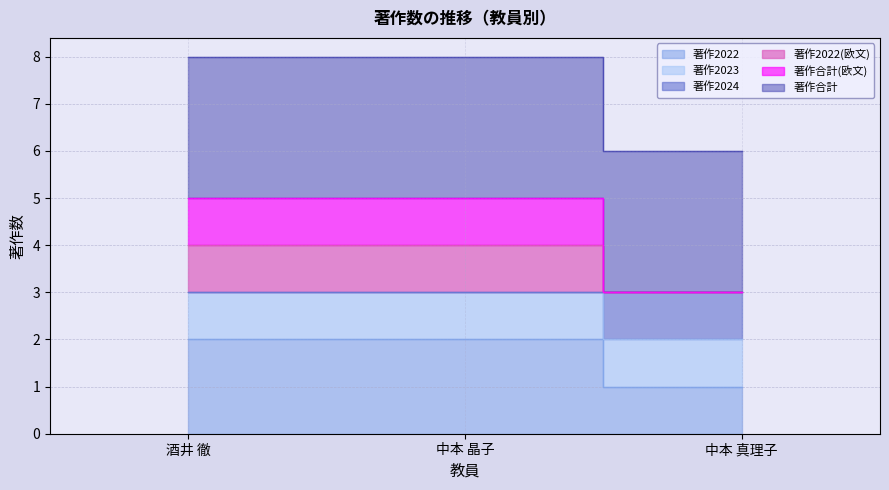

What position from the left is 酒井 徹?

1